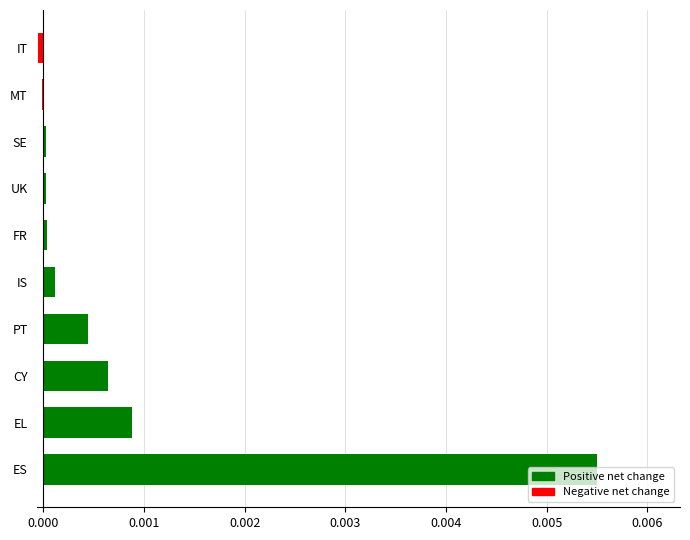

The chart shows a value of 0.0 at ES. True or false?

True